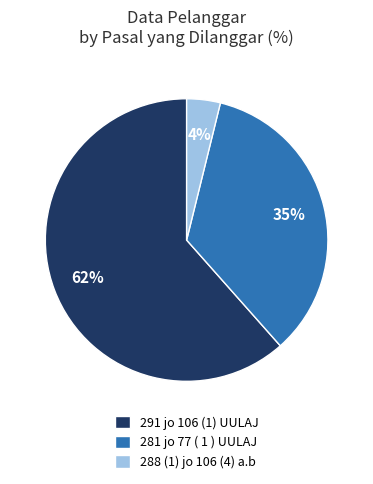

Which slice is the largest?

291 jo 106 (1) UULAJ